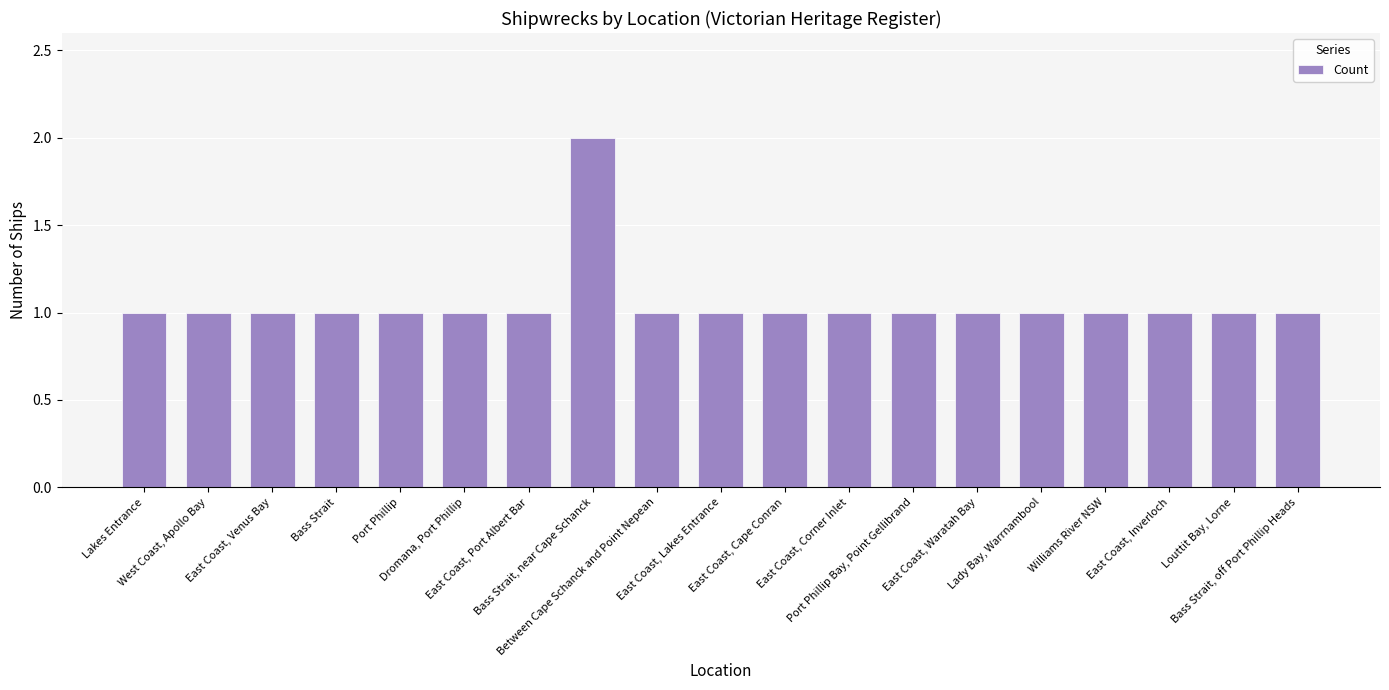

How many bars are there in total?

19